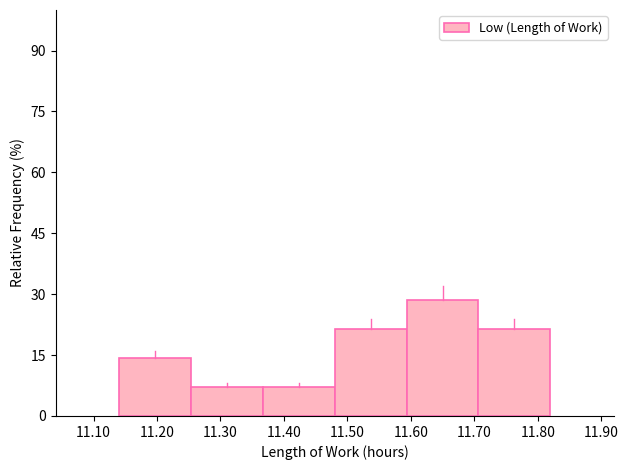

Reading left to right, transcribe this chart: for each bar, give the range it covers on the x-axis and its height. Neither the bar edges nor the heights are printed on the chart, so give them approximately, as read against the axes.

11.14 to 11.25: 14
11.25 to 11.37: 8
11.37 to 11.48: 8
11.48 to 11.59: 22
11.59 to 11.71: 28
11.71 to 11.82: 22